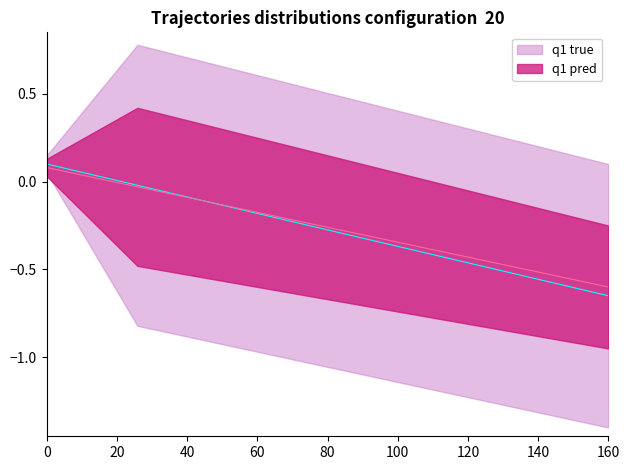

The value of q1 true at 223.7895 is -0.4. True or false?

False